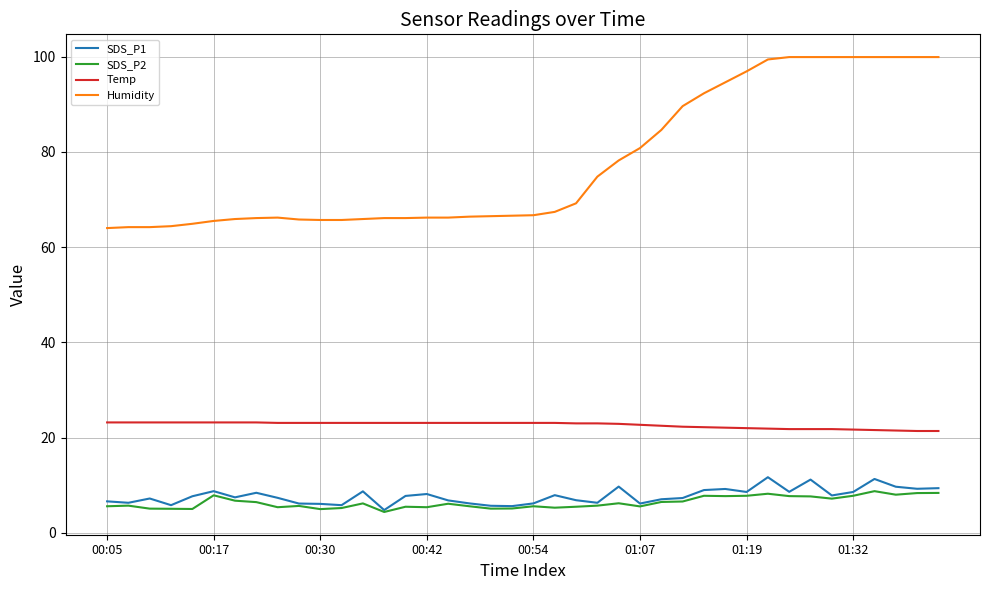

Which series has the largest range (max minus min)?

Humidity